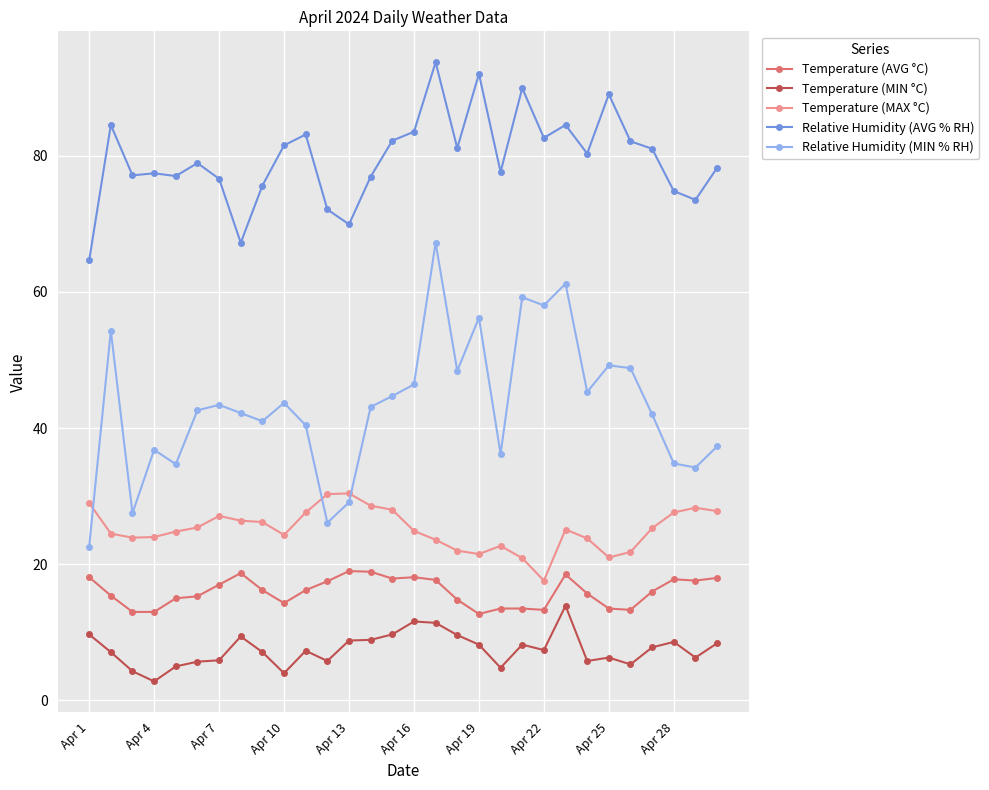

True or false: Temperature (AVG °C) and Temperature (MIN °C) intersect in this chart.

False